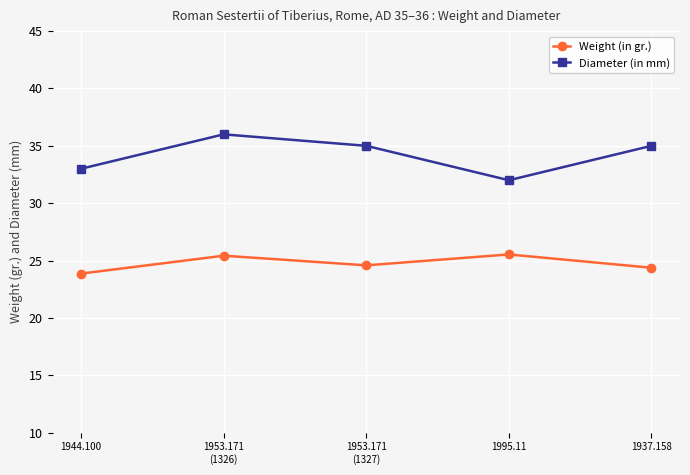

How many data points in Weight (in gr.) are above 24?

4